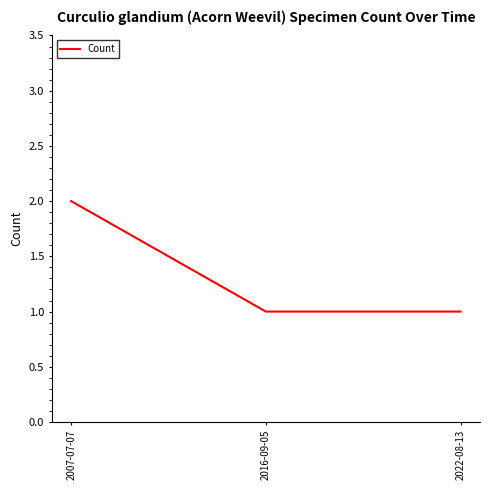

What is the average value?

1